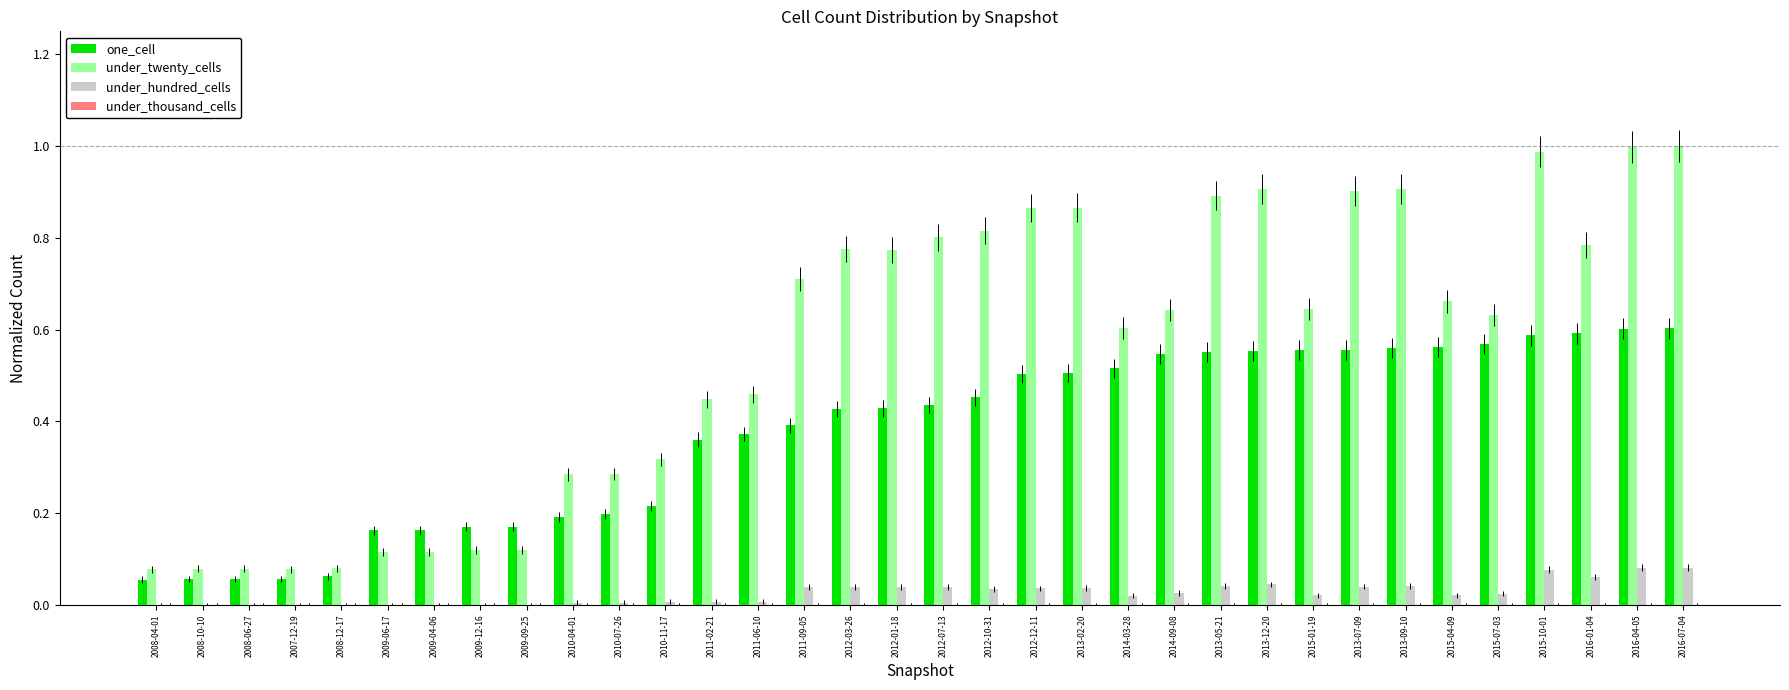

How many series are shown in this chart?

3